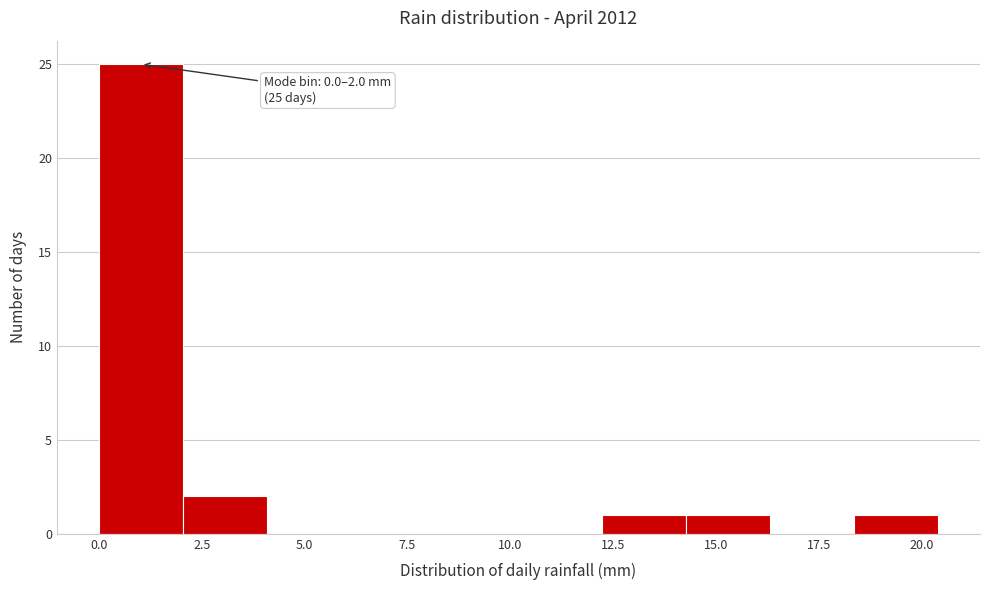

Over which range of the x-axis is the bar tallest?

0.0 to 2.0